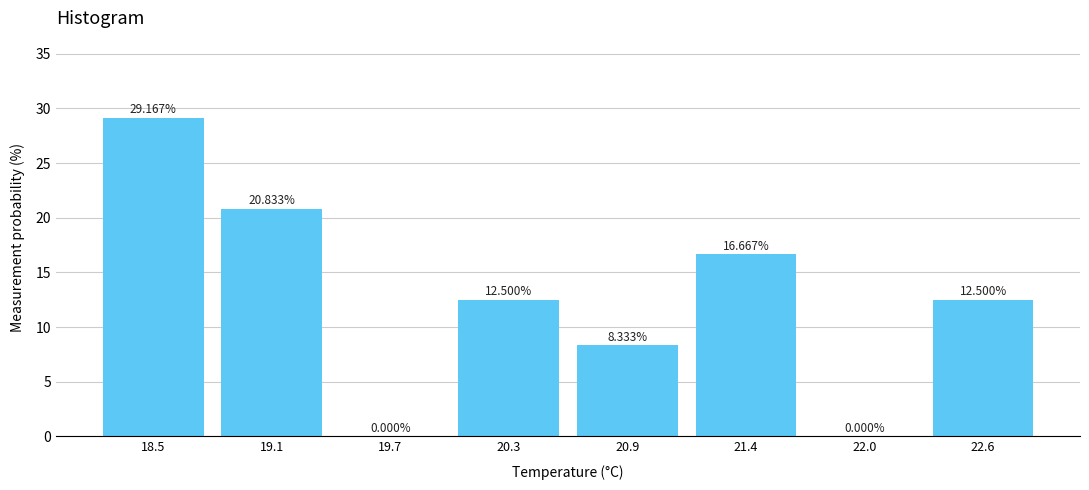

What is the sum of all values?

100.0